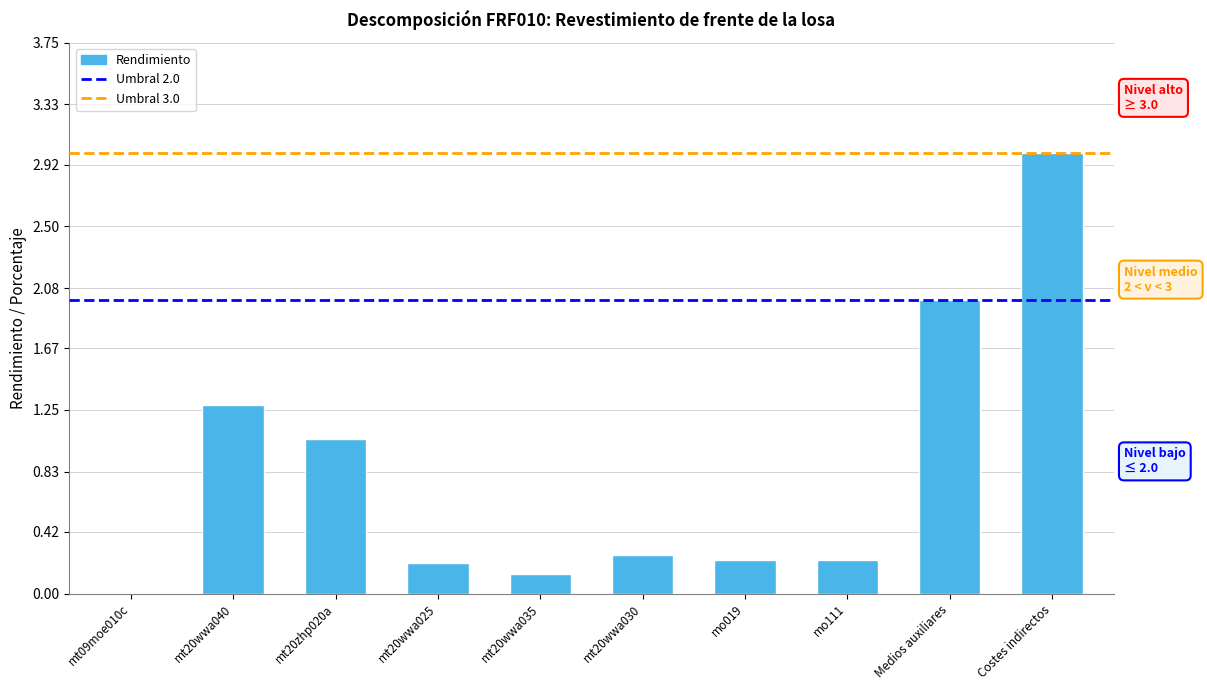

What is the sum of all values?

8.4